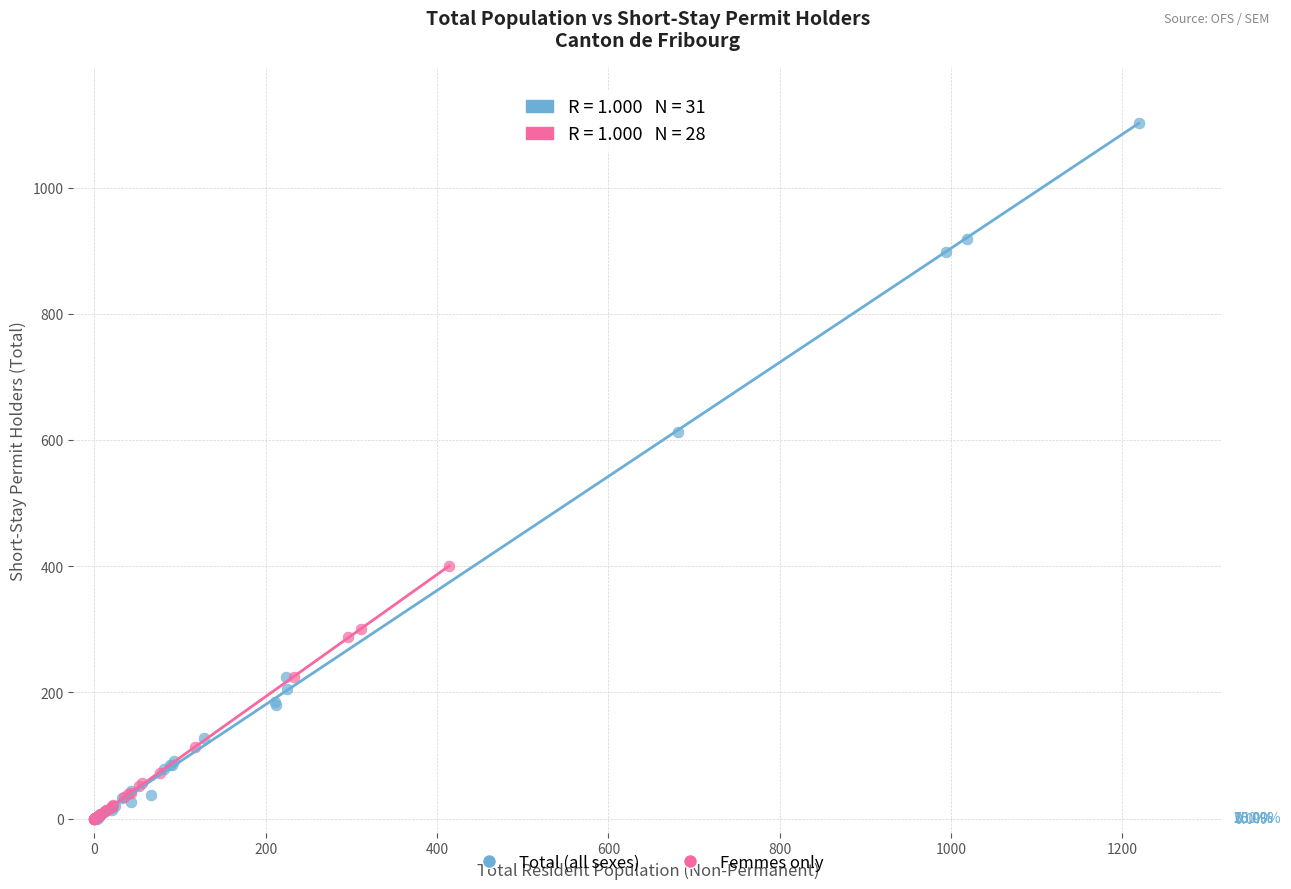

Which series contains the highest Y value?

Total (all sexes)